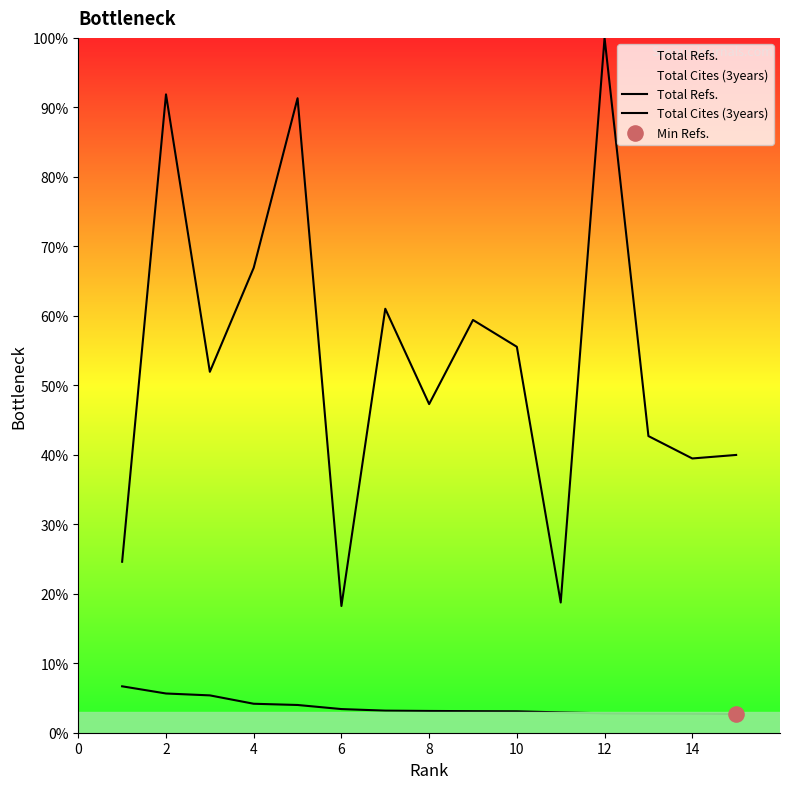

Which series reaches the minimum Y coordinate?

Total Refs.